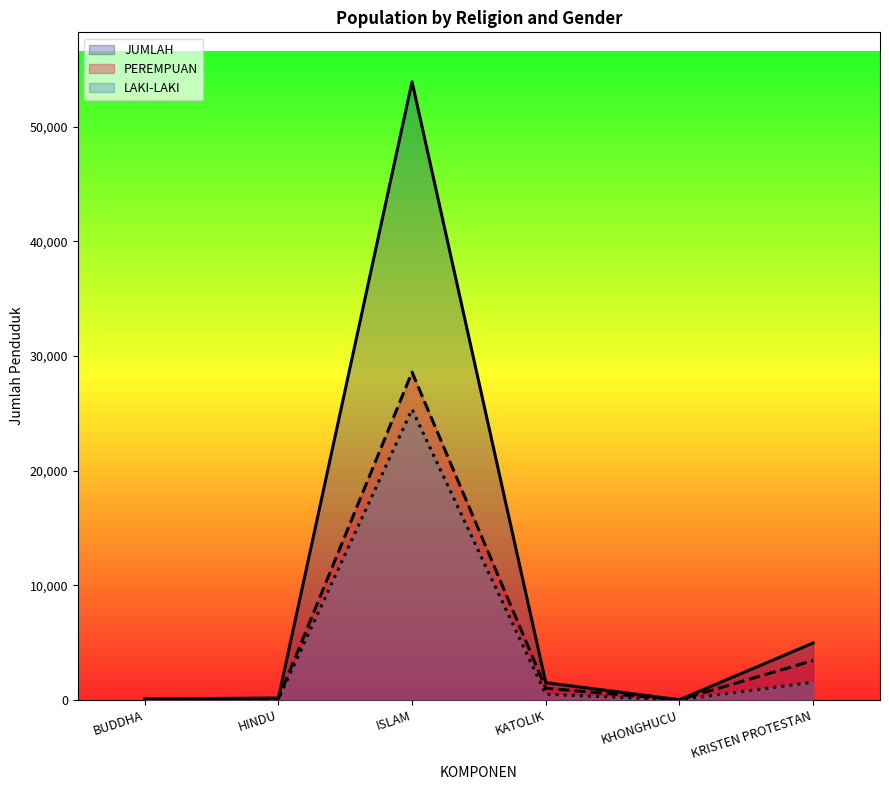

What position from the right is ISLAM?

4